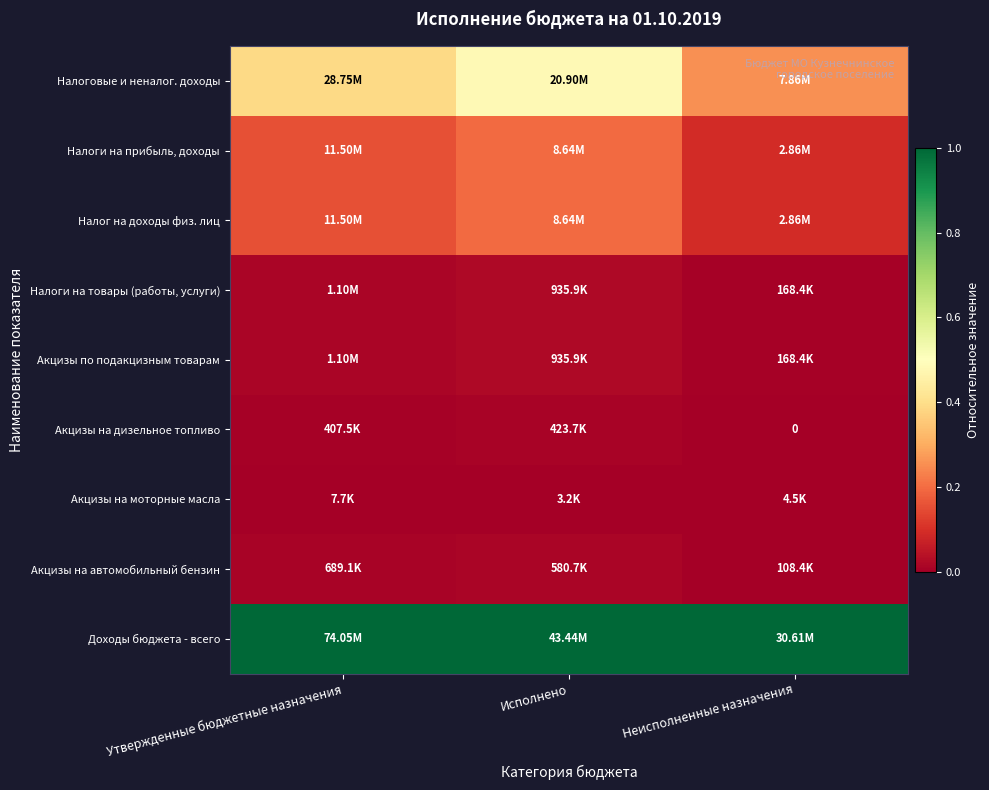

Rank the series by their maximum value, from highest to lowest.

Доходы бюджета - всего, Налоговые и неналог. доходы, Налоги на прибыль, доходы, Налог на доходы физ. лиц, Налоги на товары (работы, услуги), Акцизы по подакцизным товарам, Акцизы на автомобильный бензин, Акцизы на дизельное топливо, Акцизы на моторные масла